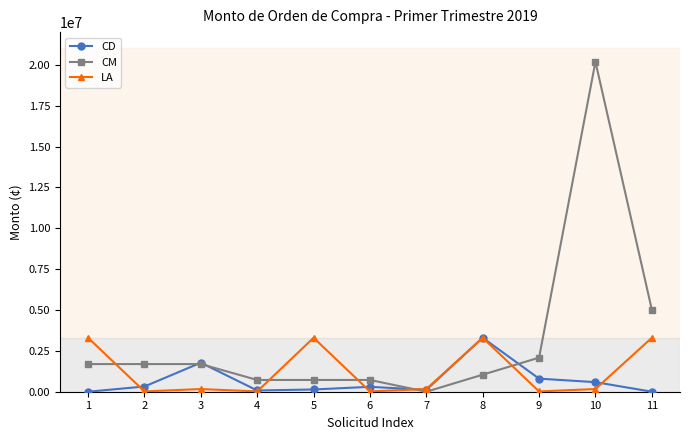

True or false: LA has a value of 3300000.0 at 8.

True